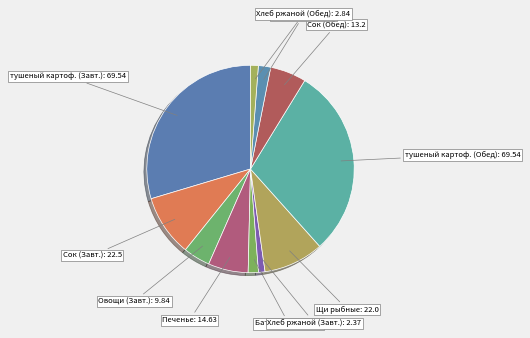

Which category has the smallest portion of the pie?

Хлеб ржаной (Завтрак)